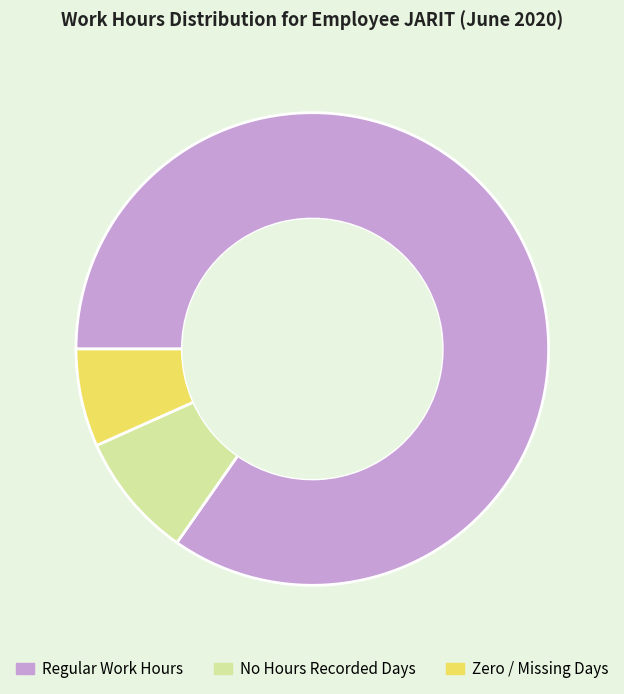

Does any single category account for the majority?

Yes